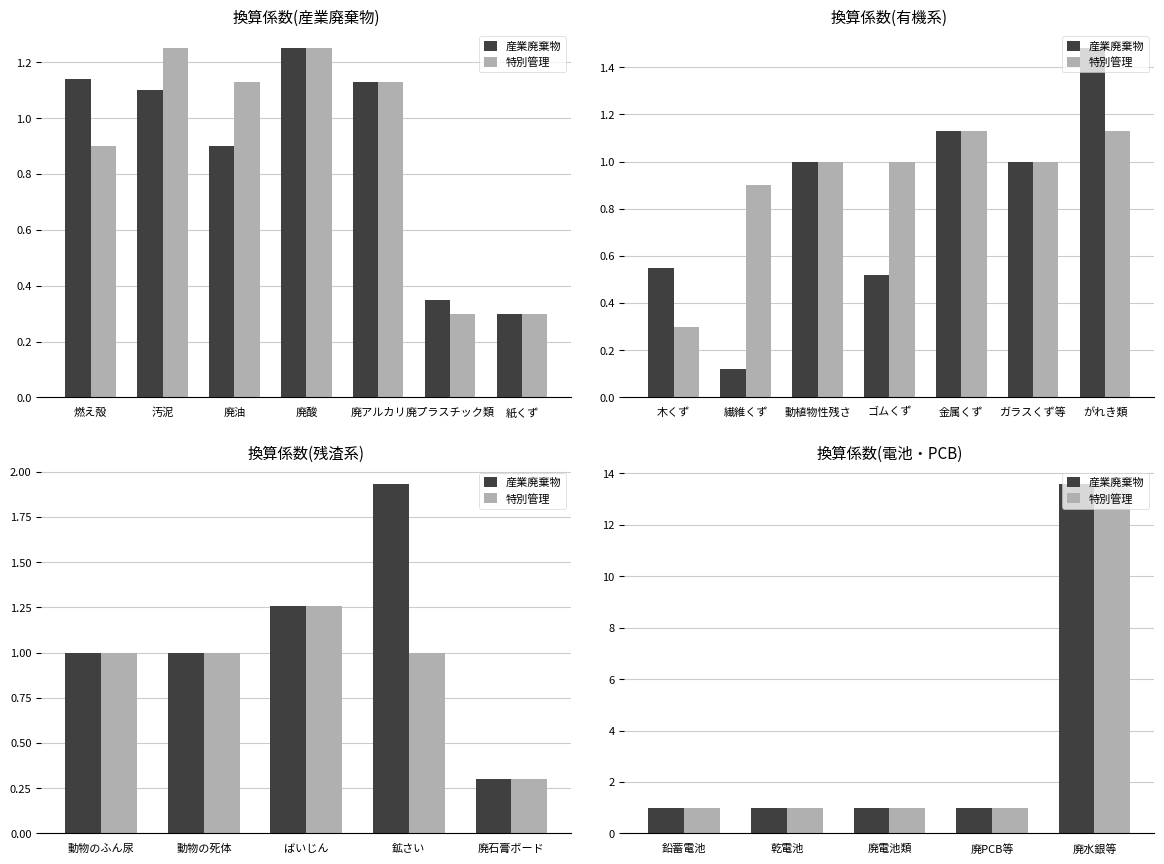

Which series has the largest range (max minus min)?

産業廃棄物